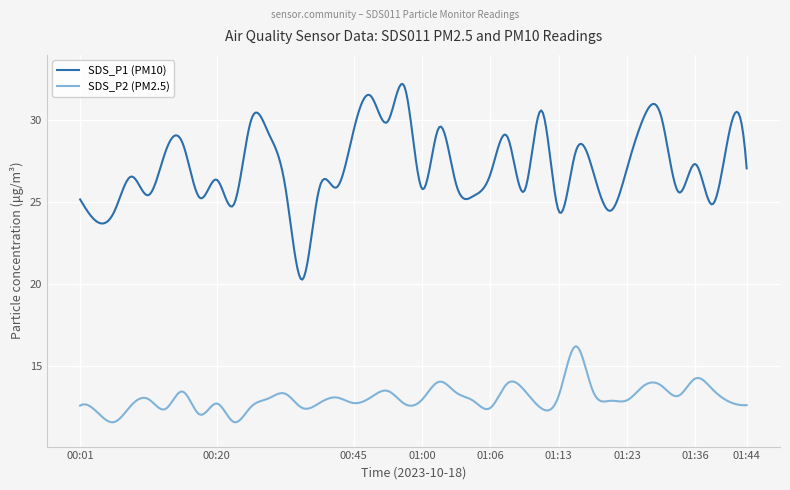

Does the chart display data point markers on the line(s)?

No